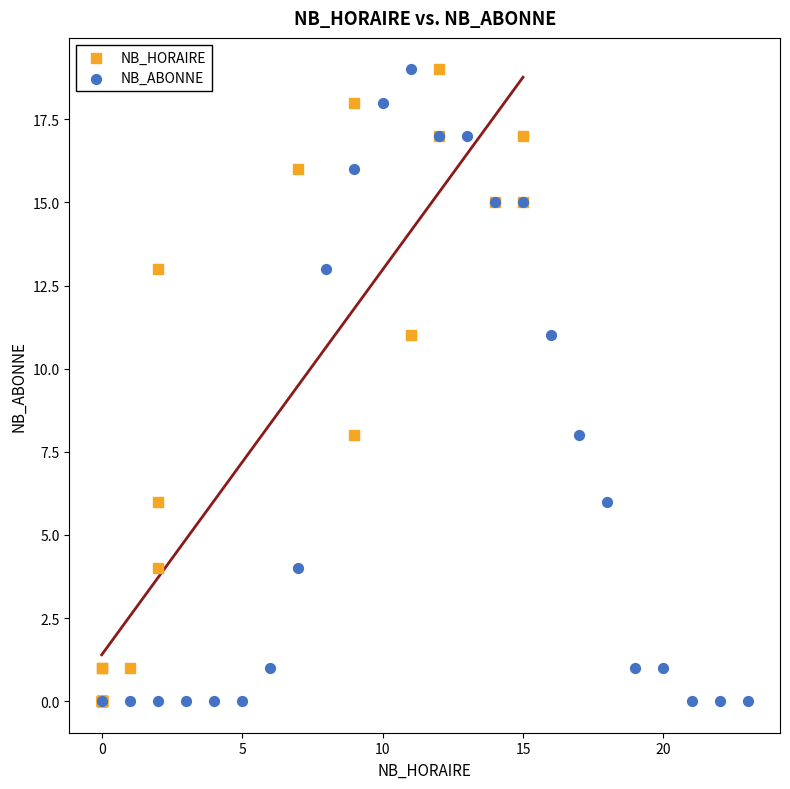

What are all the series names shown in the legend?

NB_HORAIRE, NB_ABONNE